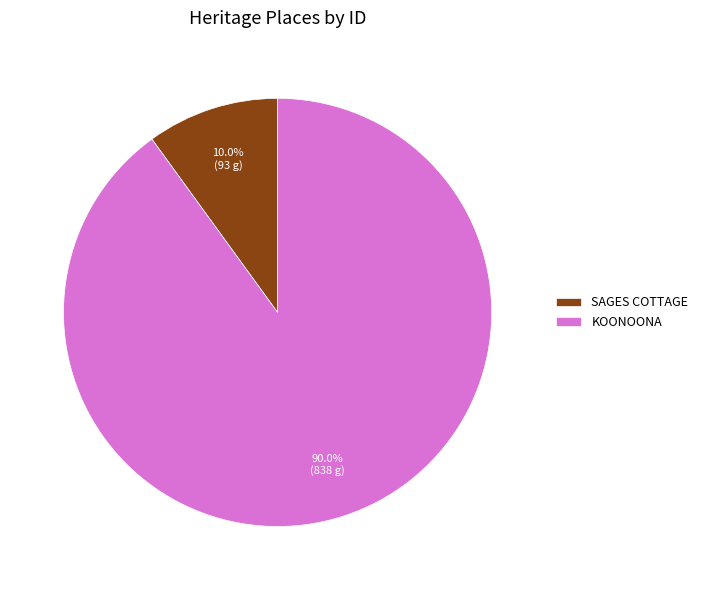

To the nearest percent, what portion does KOONOONA represent?

90%